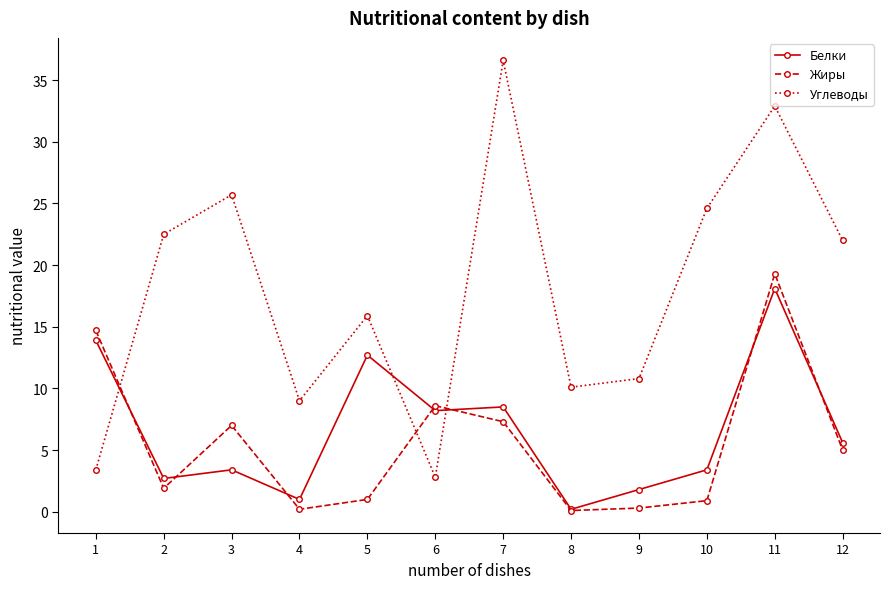

What is the smallest value displayed?

0.1